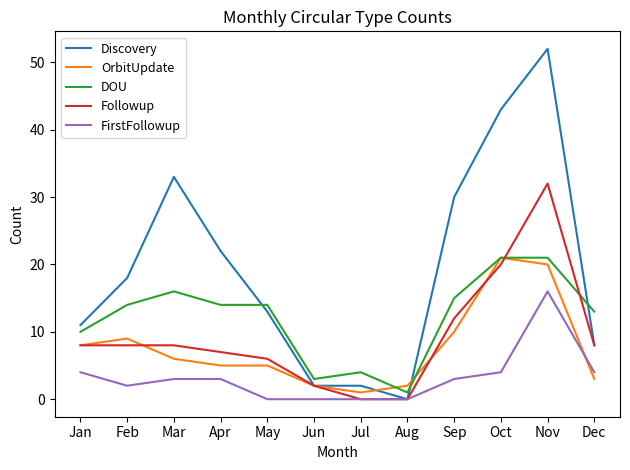

At which category is the sum across all series the highest?

Nov